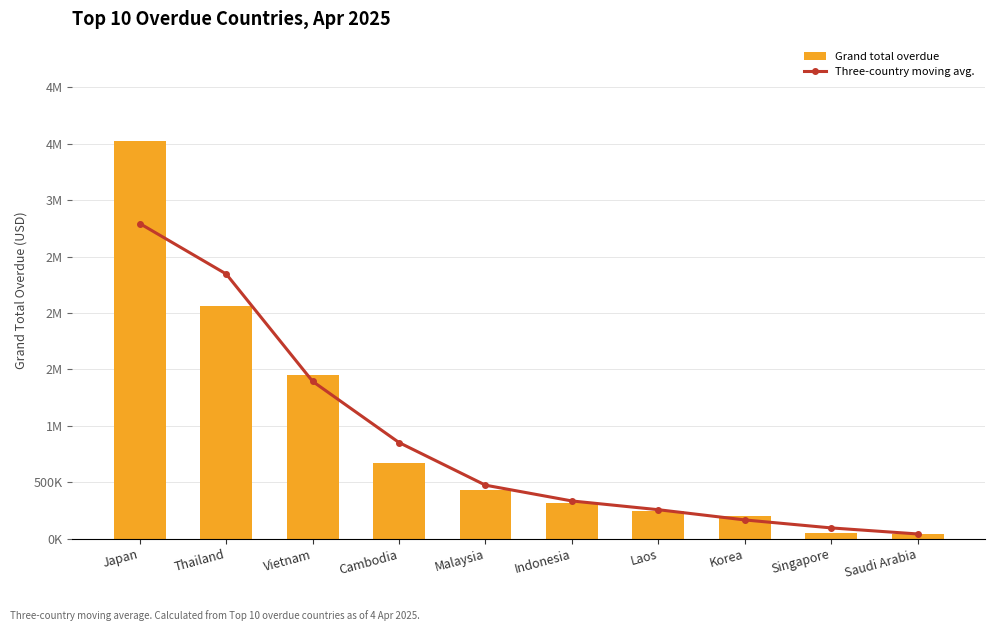

At how many categories does at least one series exceed 1470905?

2